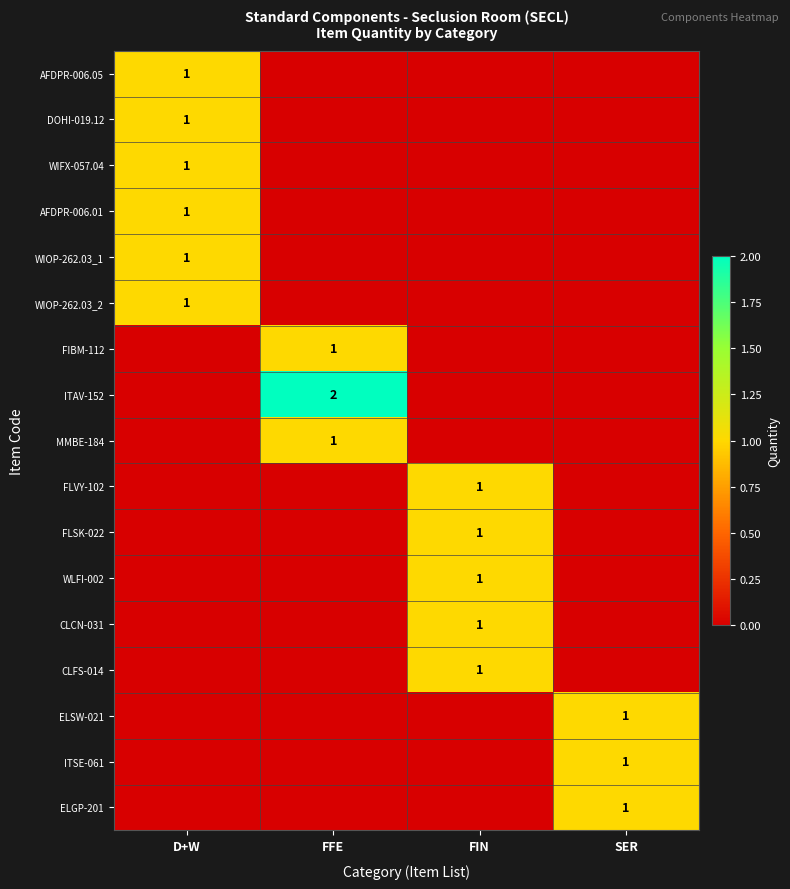

How many series are shown in this chart?

17